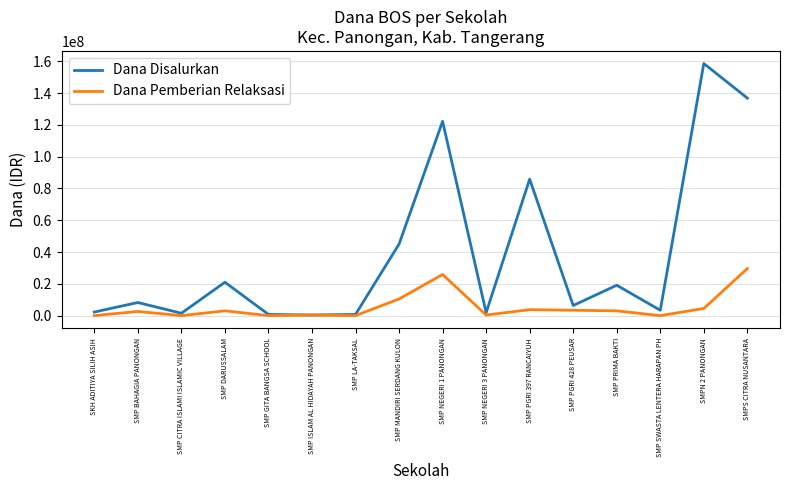

Is it true that Dana Pemberian Relaksasi equals -16876640 at SMP LA-TAKSAL?

False